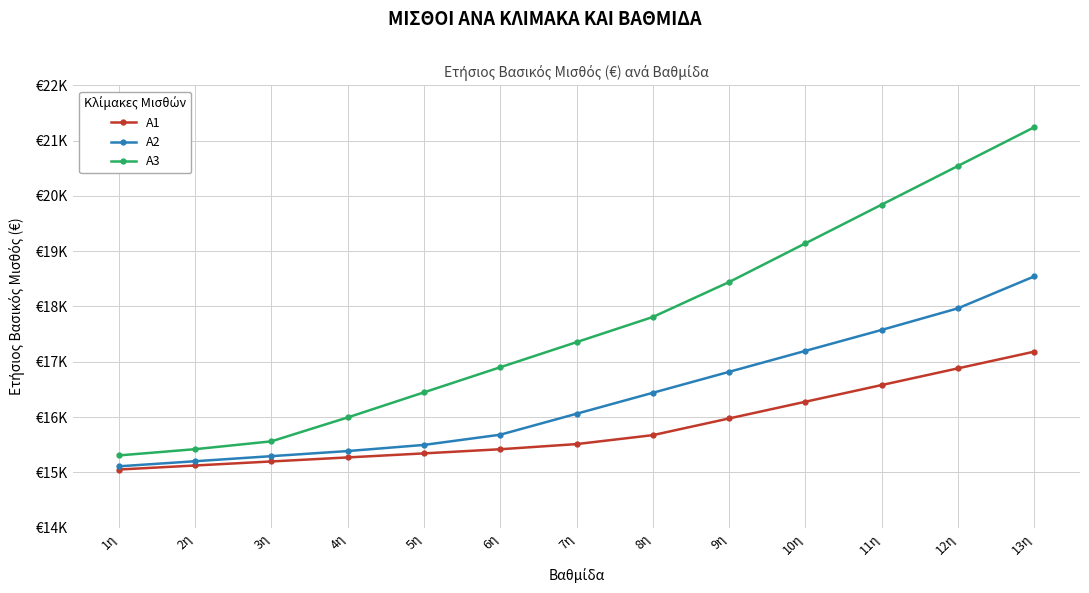

What is the sum of the A2 values at 8η and 10η?

33636